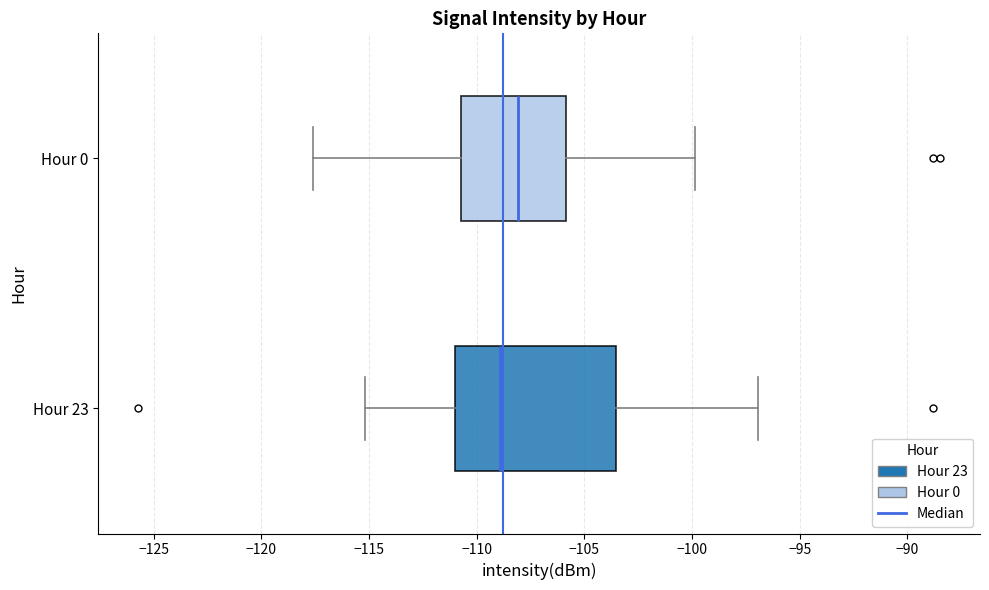

Which box's median line is the furthest to the right?

Hour 0